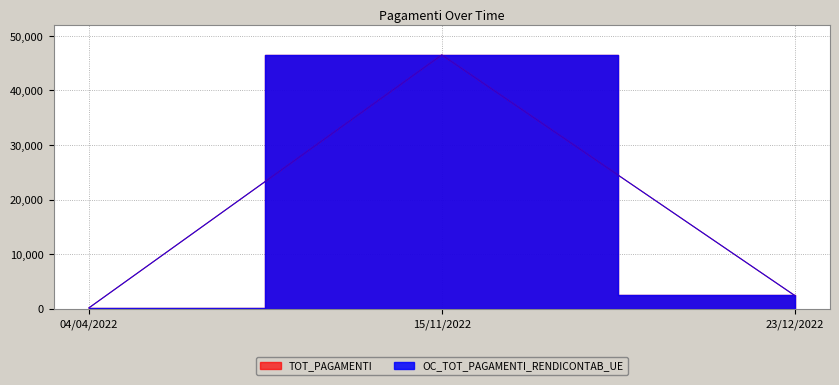

At which label is OC_TOT_PAGAMENTI_RENDICONTAB_UE closest to 23342?

23/12/2022